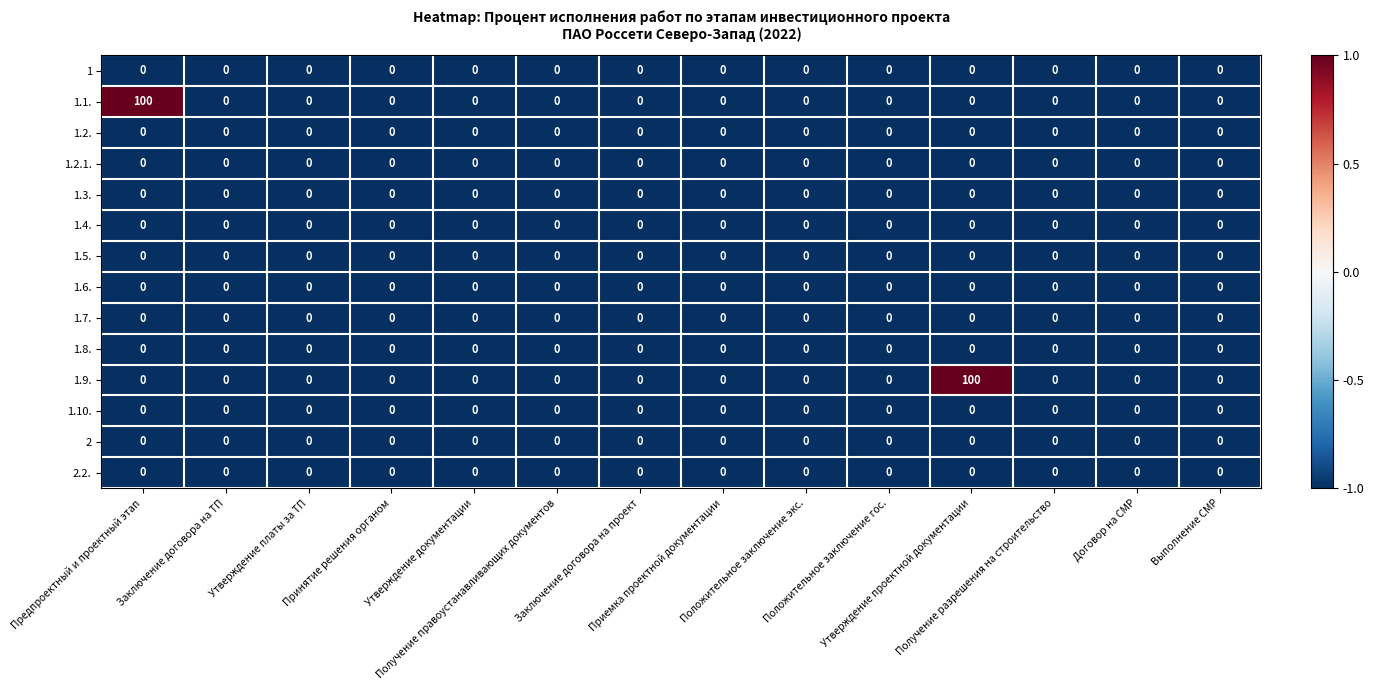

What is the greatest value displayed?

100